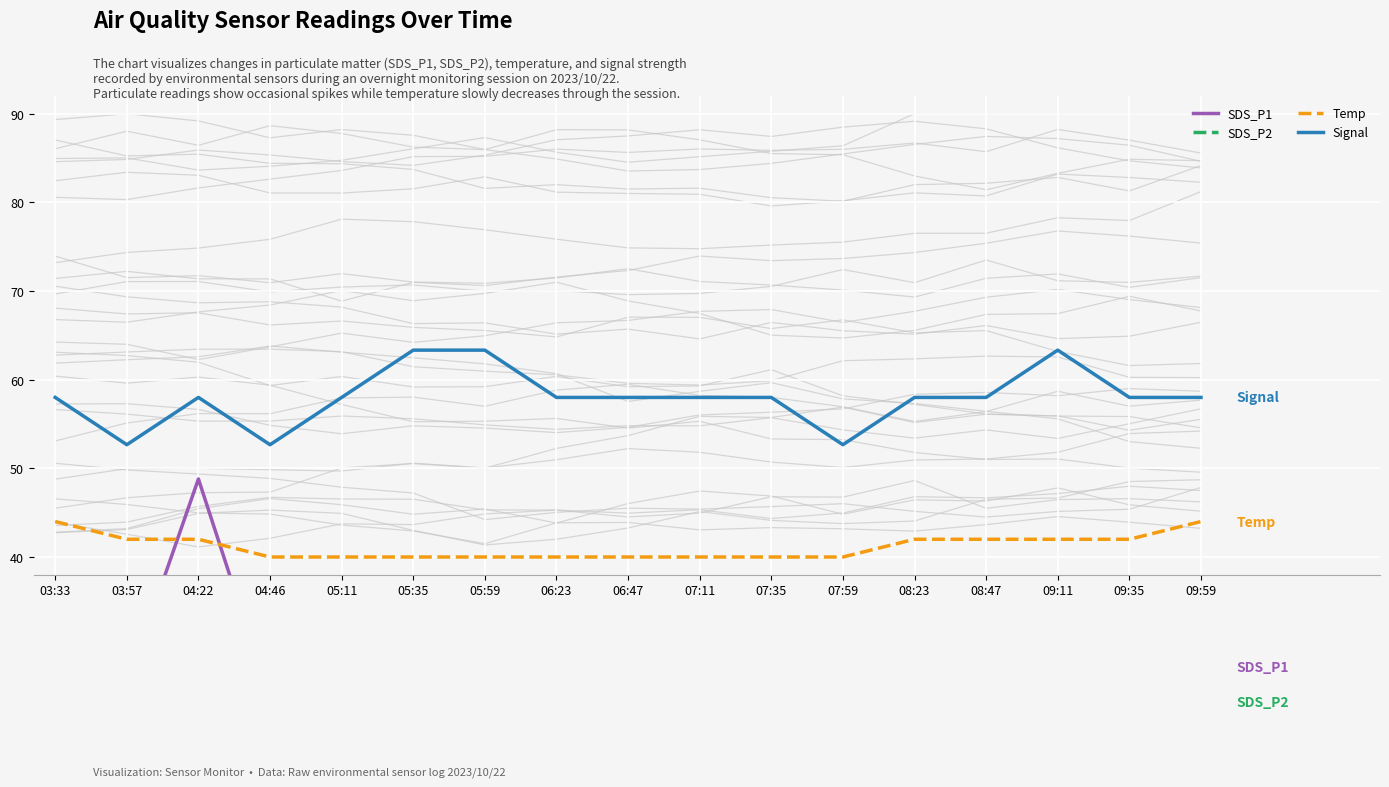

The SDS_P2 series shows 22.8 at 05:11. True or false?

True